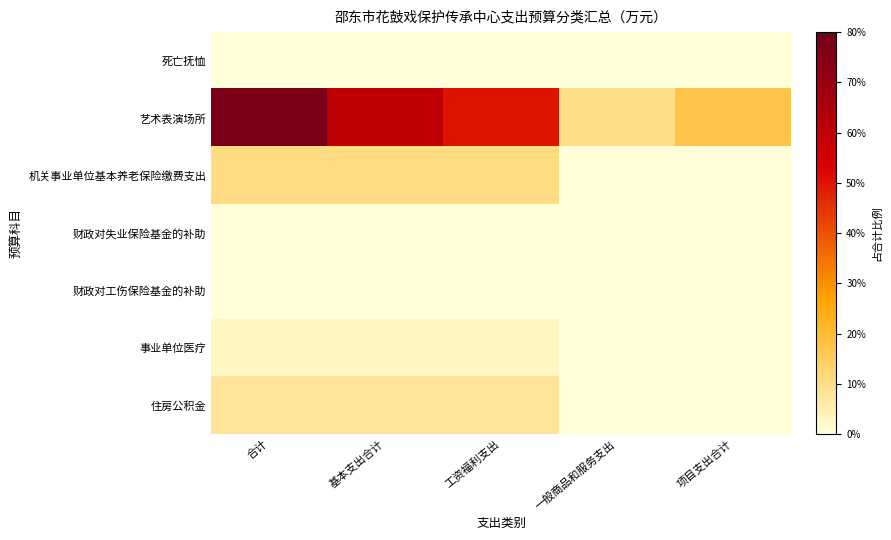

What is the spread (max minus min) of values at 工资福利支出?

0.5